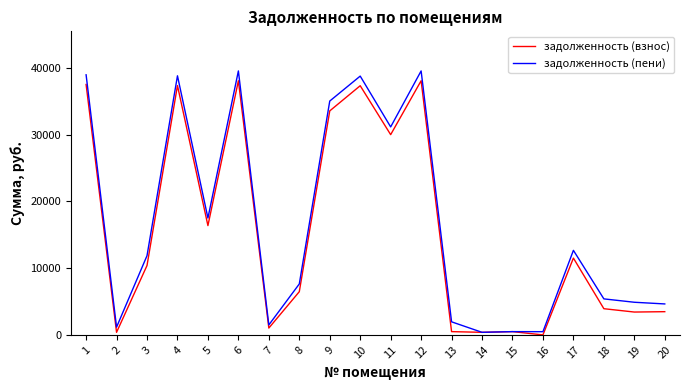

What is the difference between the highest and lowest values at 19?

1466.4